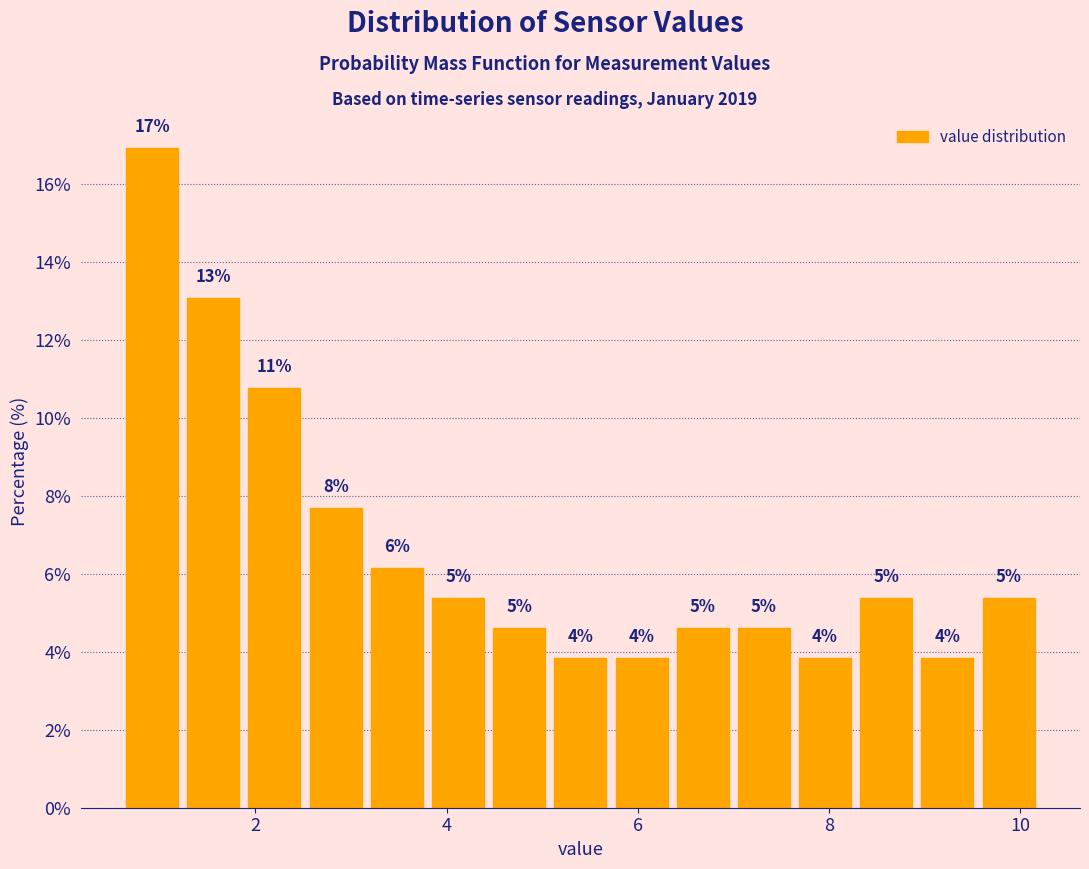

Around what value on the x-axis is the tallest bar? Give the approximate position of its centre, as read against the axis.

1.0